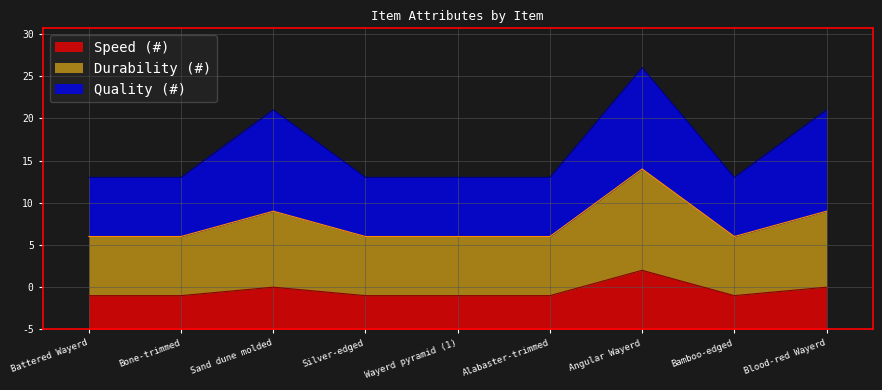

At which category does Speed (#) reach its first local valley?

Bamboo-edged